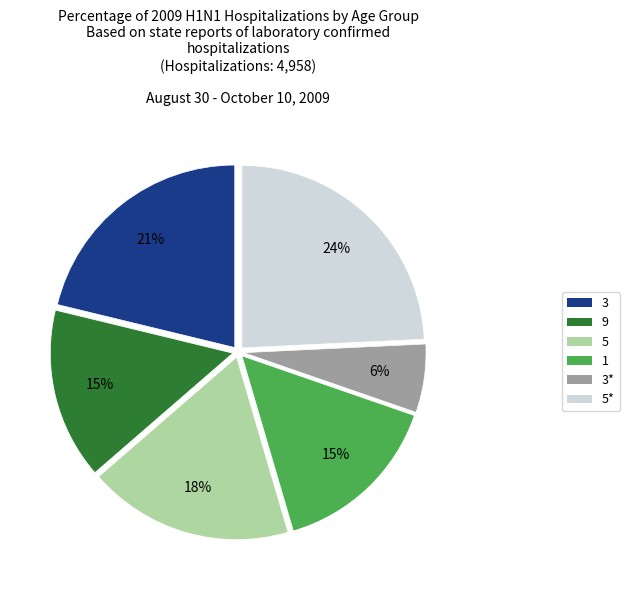

To the nearest percent, what is the average slice percentage?

17%